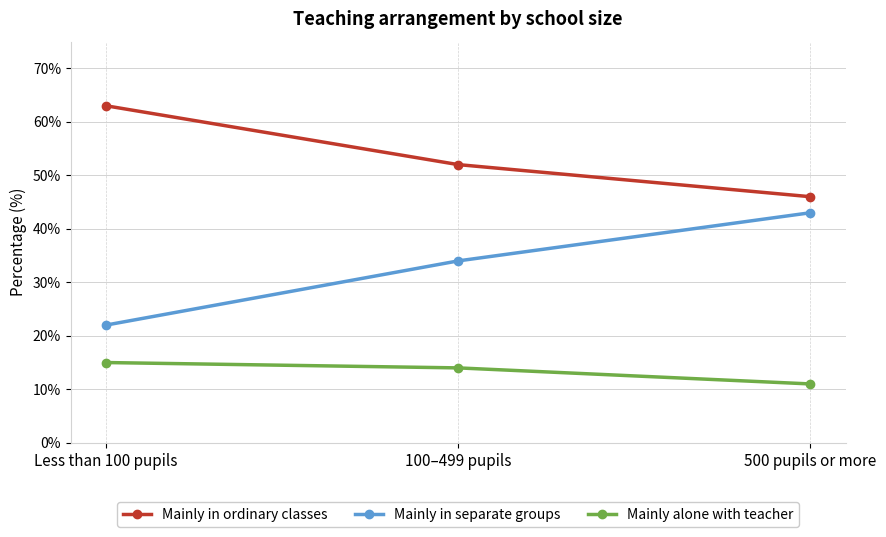

What is the difference between the highest and lowest values at Less than 100 pupils?

48